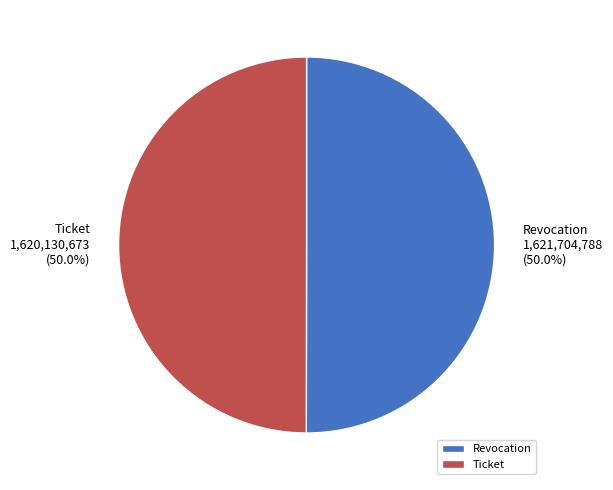

Combined, do Ticket and Revocation account for over 50%?

Yes